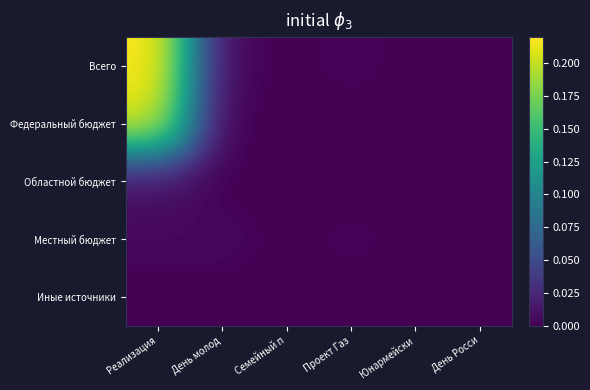

List the series in order of their peak value, lowest first.

Иные источники, Местный бюджет, Областной бюджет, Федеральный бюджет, Всего